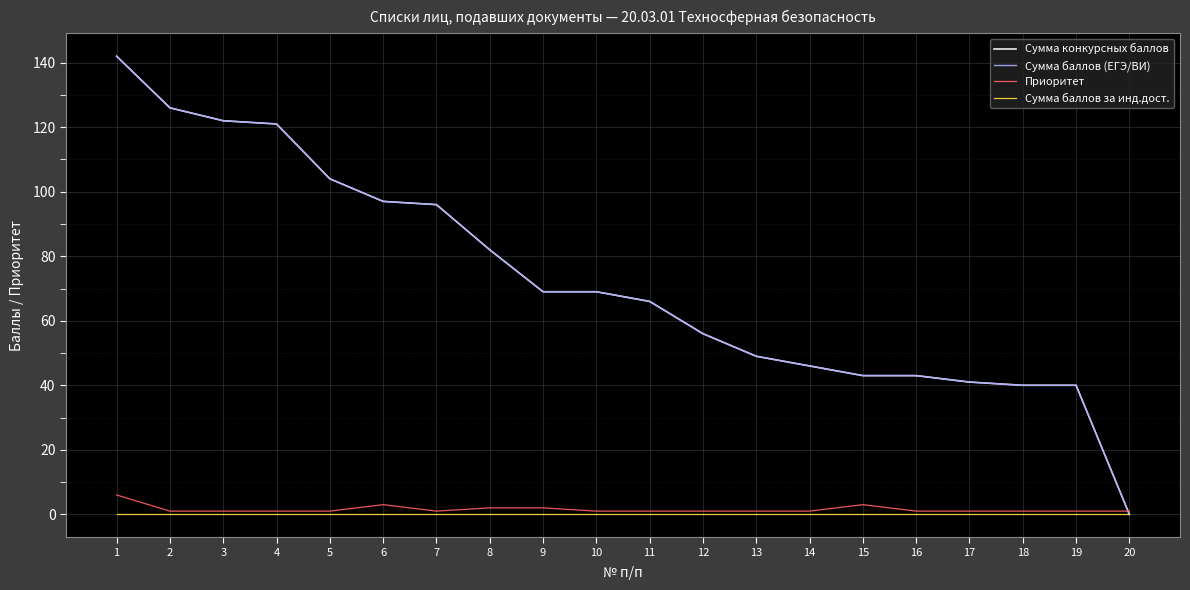

How many times do Приоритет and Сумма баллов (ЕГЭ/ВИ) cross each other?

1